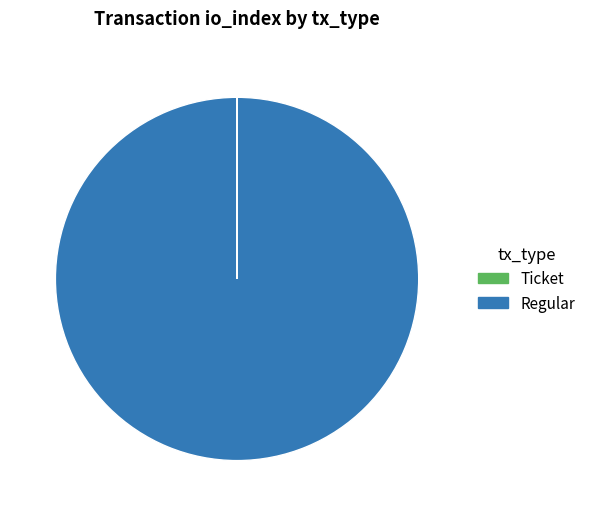

Does any single category account for the majority?

Yes